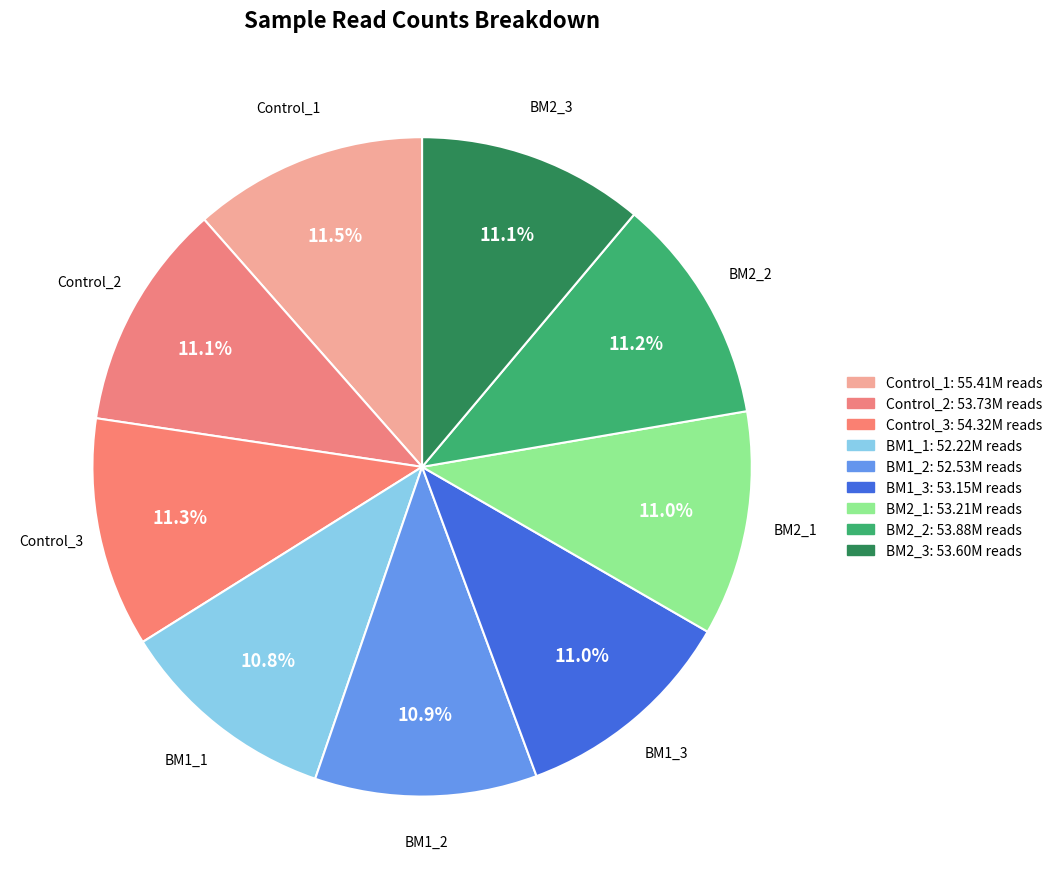

True or false: BM2_2 accounts for 11% of the total.

True